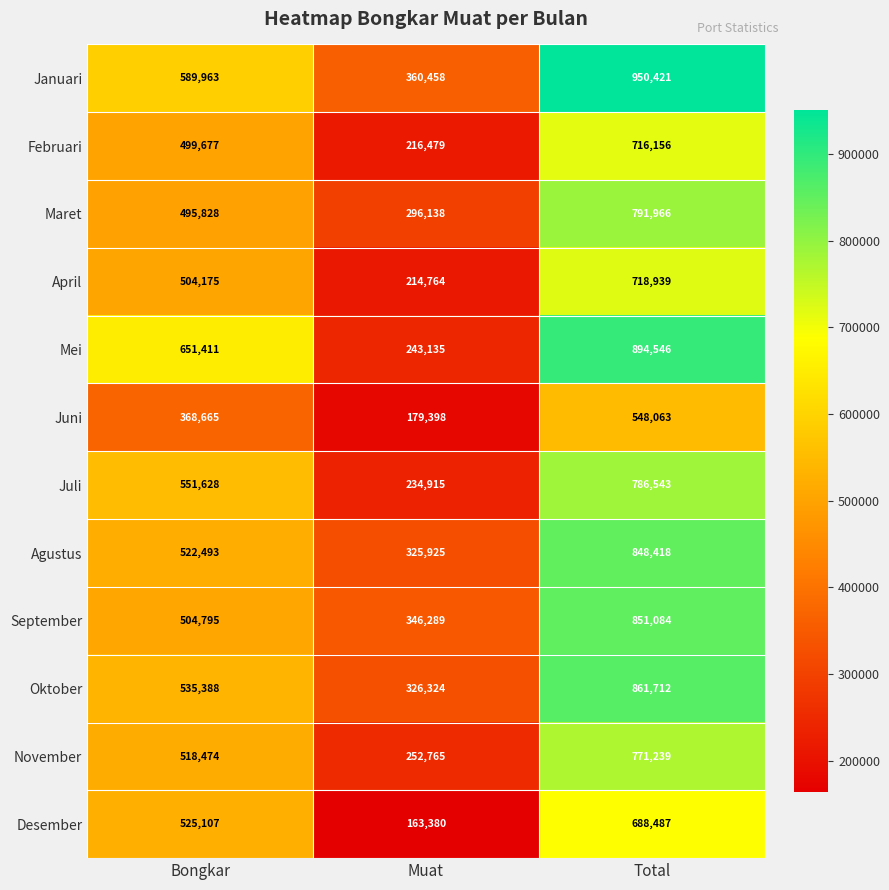

What is the total value across all series at Total?

9427574